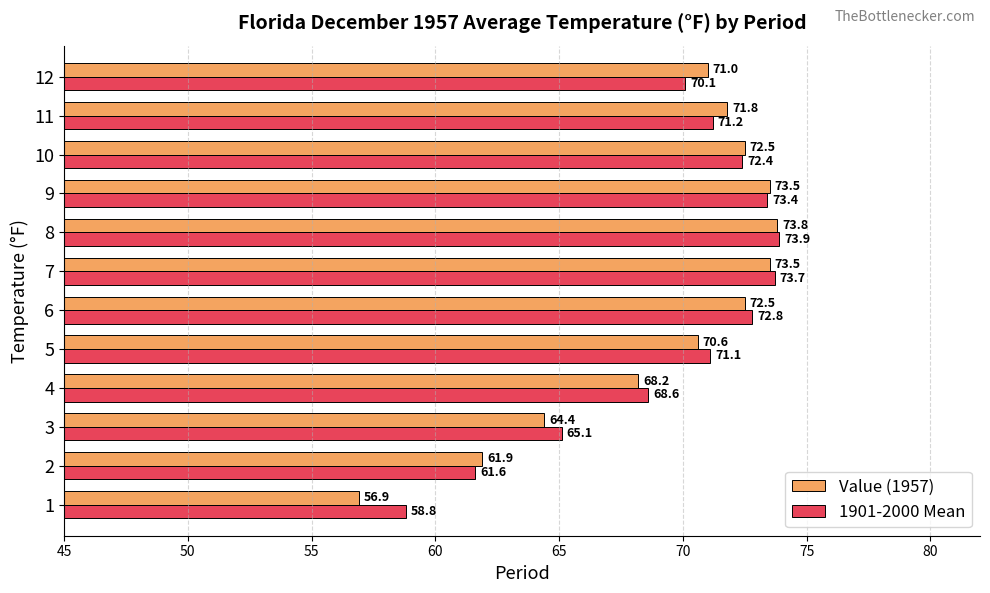

What value does the 1901-2000 Mean series have at 4?

68.6